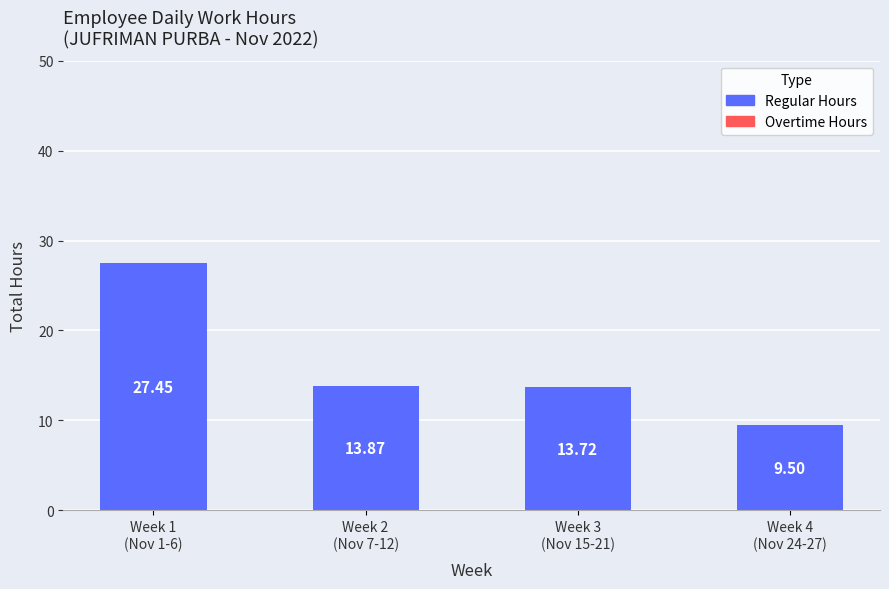

What is the average value?

16.1